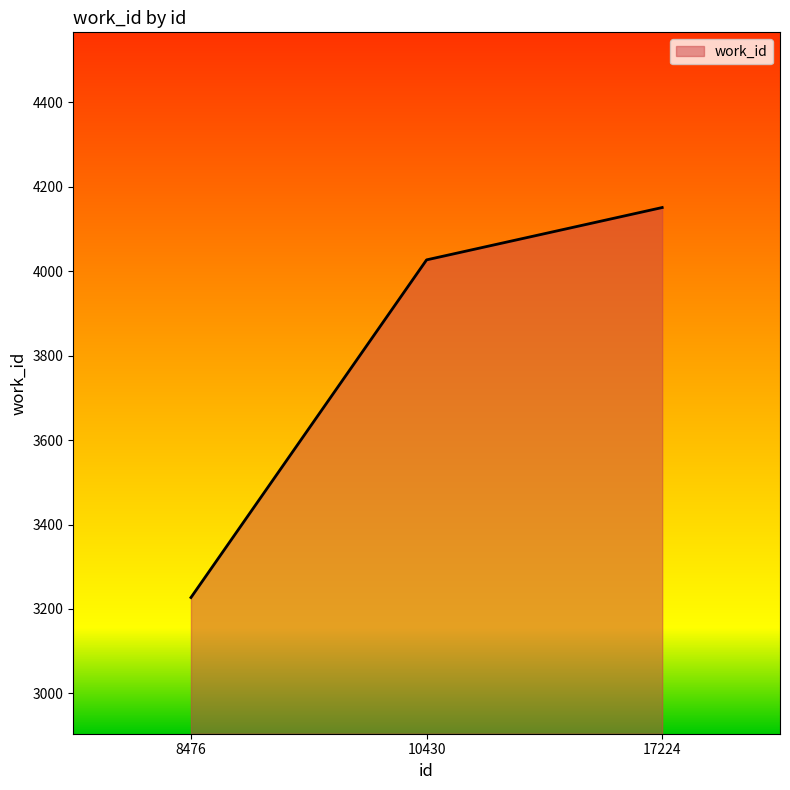

Is it true that the value at 10430 is 4027?

True